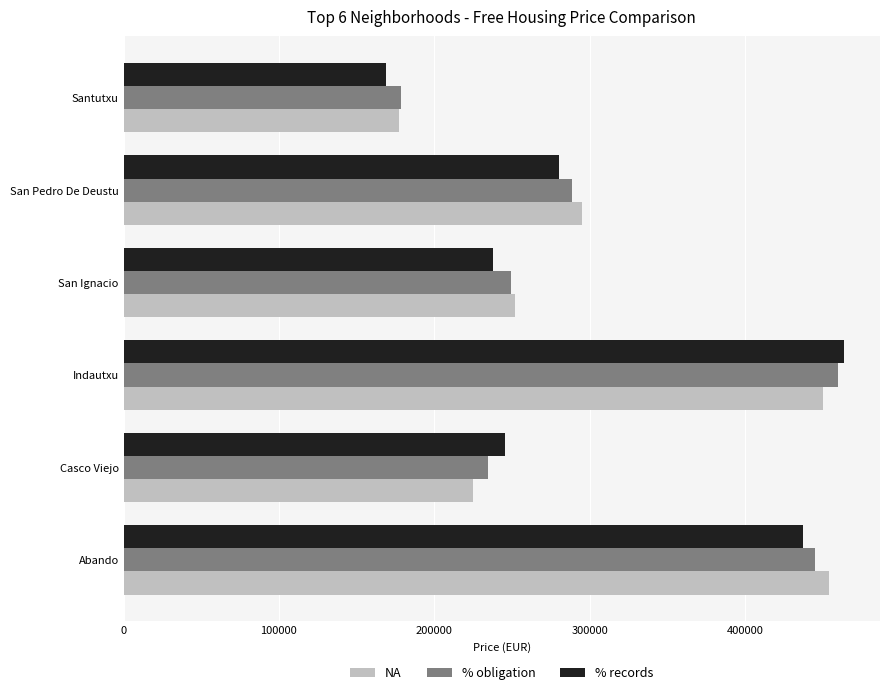

What is the total value across all series at San Pedro De Deustu?

864293